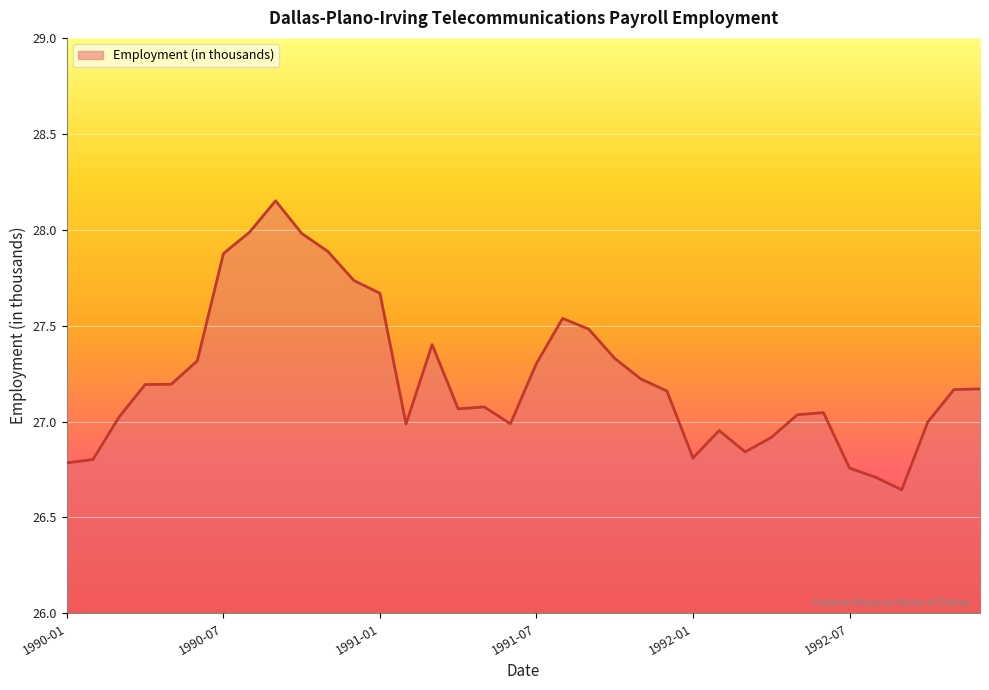

What is the difference between the maximum and minimum values?

1.5